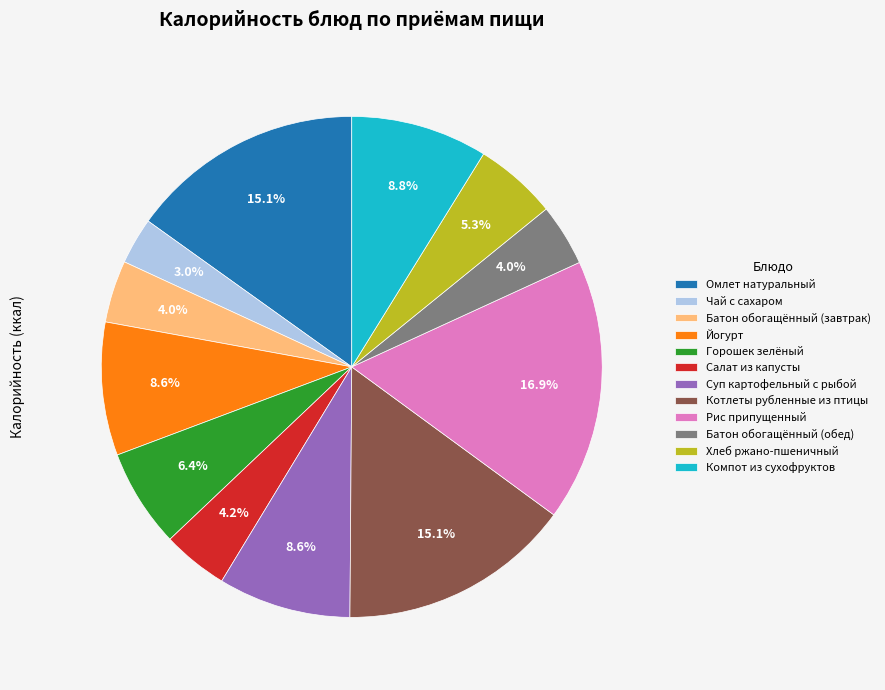

What percentage is the Рис припущенный slice, to the nearest percent?

17%